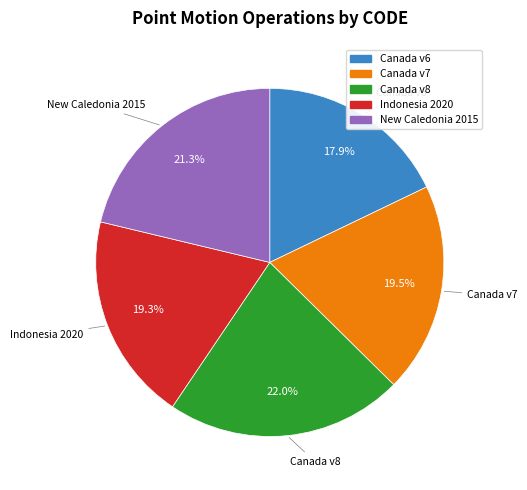

Is there any slice that represents more than half of the pie?

No